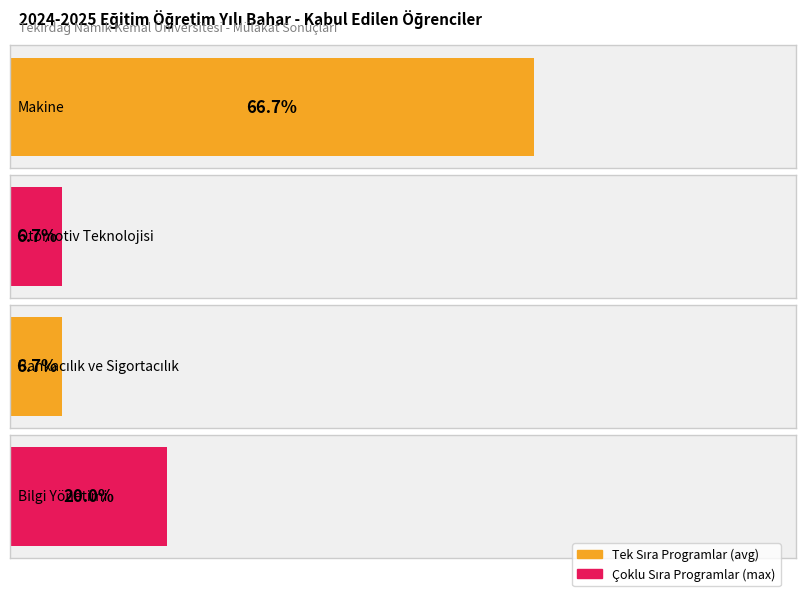

Approximately how many times larger is the value at Bilgi Yönetimi compared to Makine?

0.3